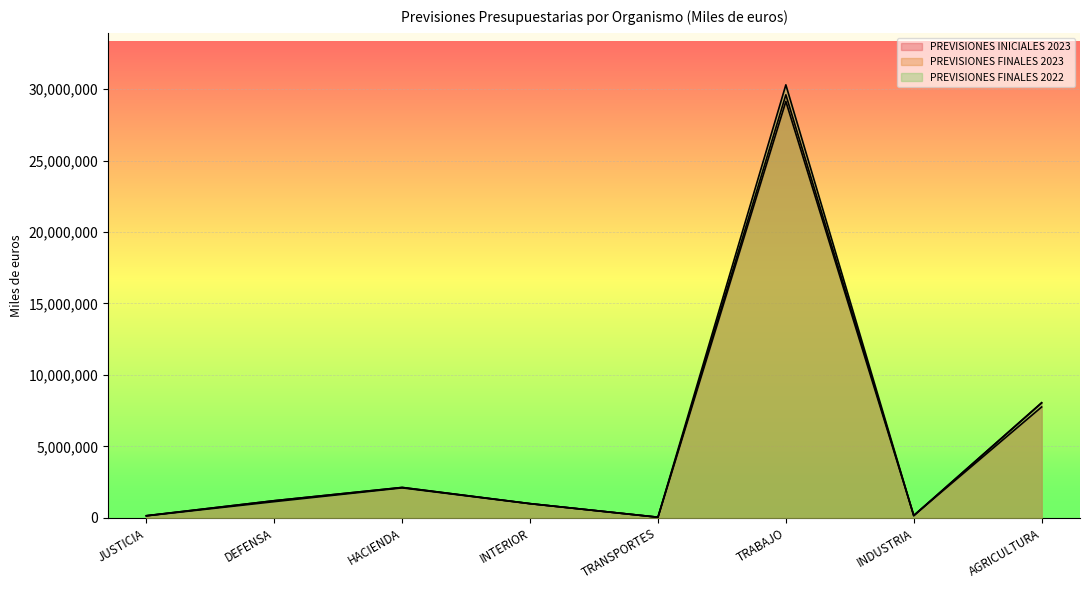

How many values in the PREVISIONES INICIALES 2023 series are below 1198295?

4